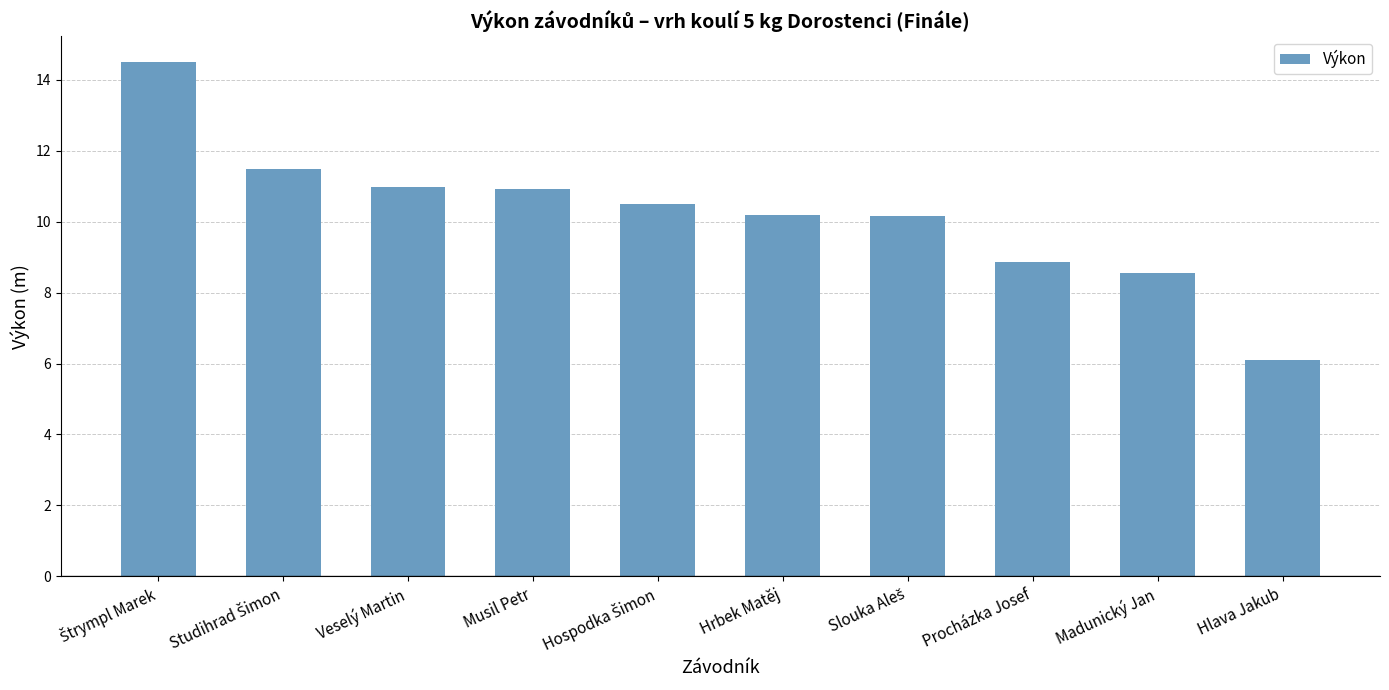

The chart shows a value of 4.5 at Veselý Martin. True or false?

False